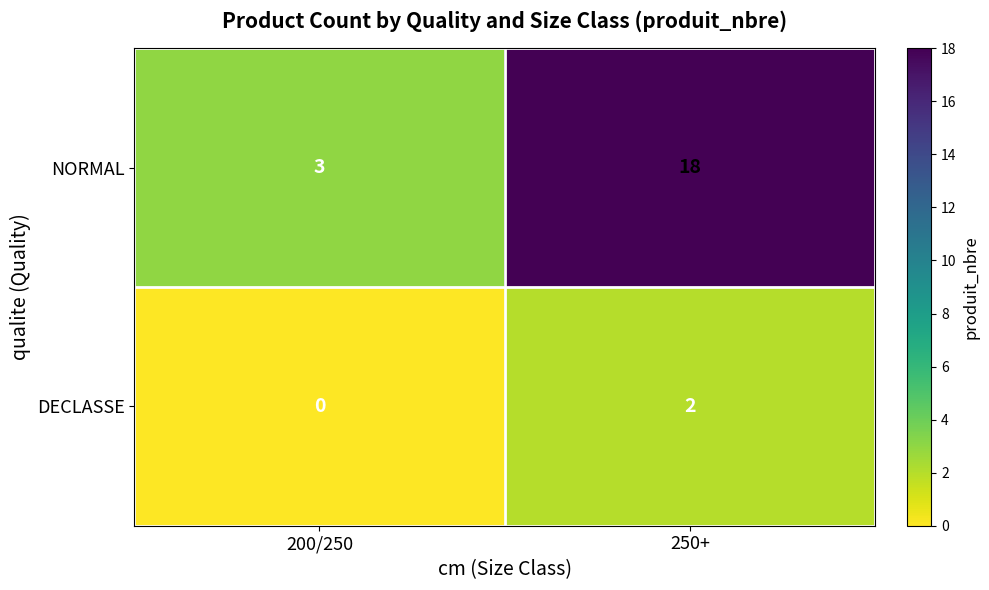

At which category is the sum across all series the highest?

250+